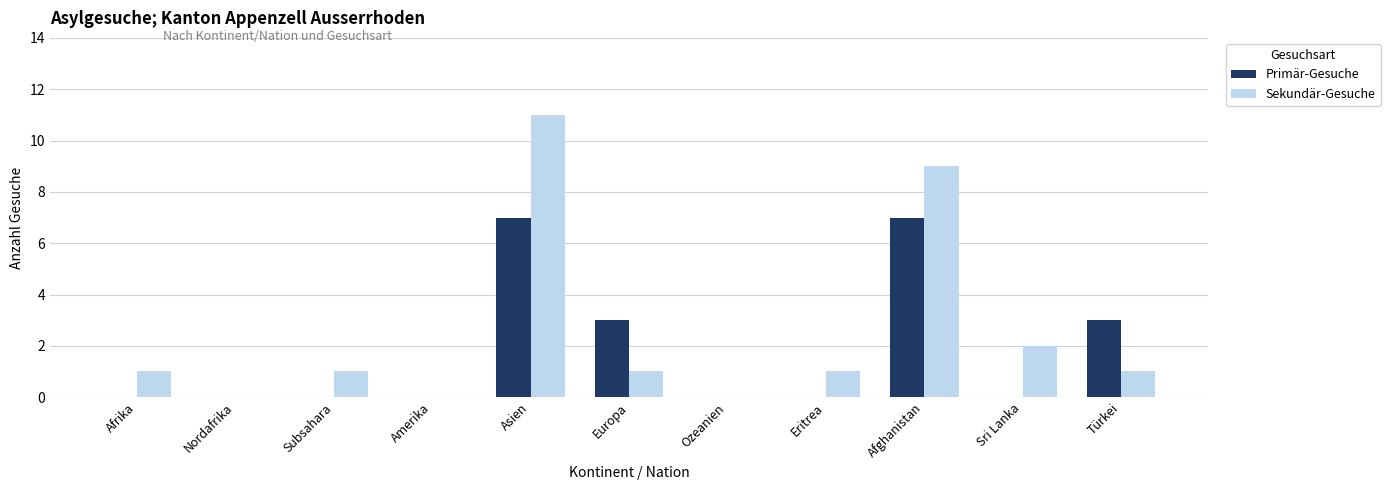

Which series has the largest range (max minus min)?

Sekundär-Gesuche